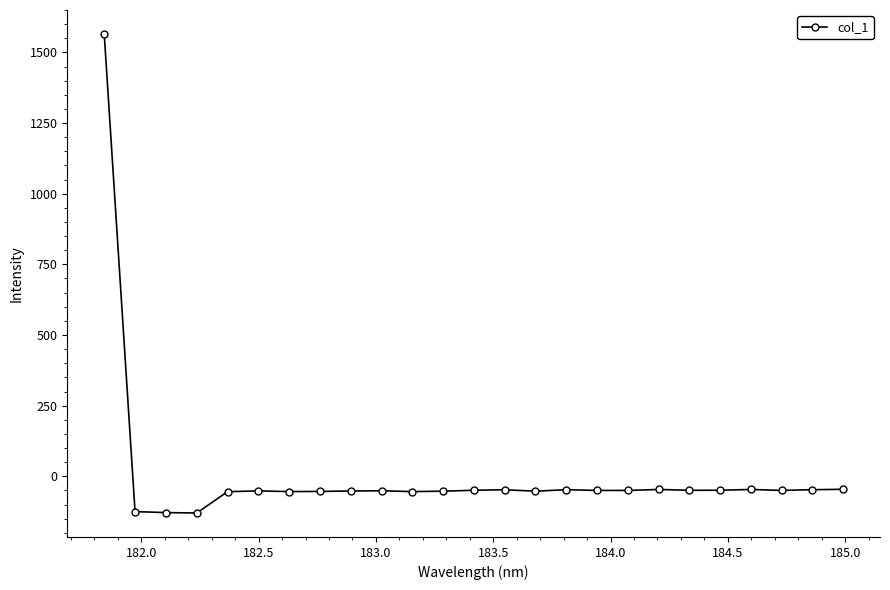

What is the smallest value displayed?

-130.0